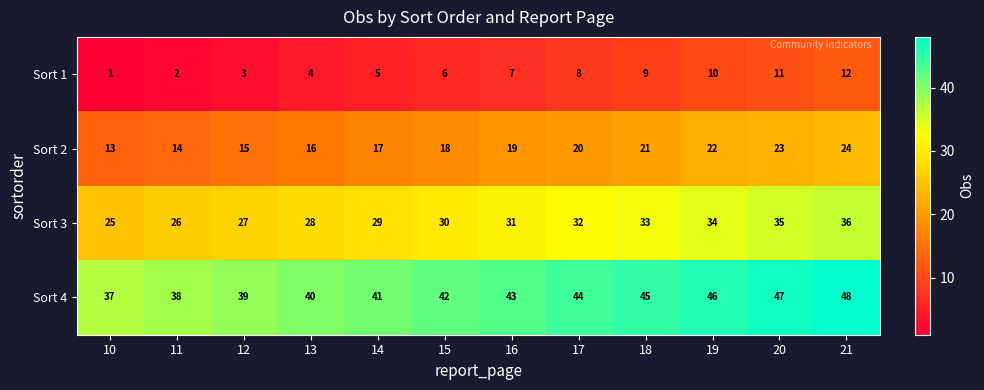

True or false: Sort 1 has a value of 9 at 18.

True